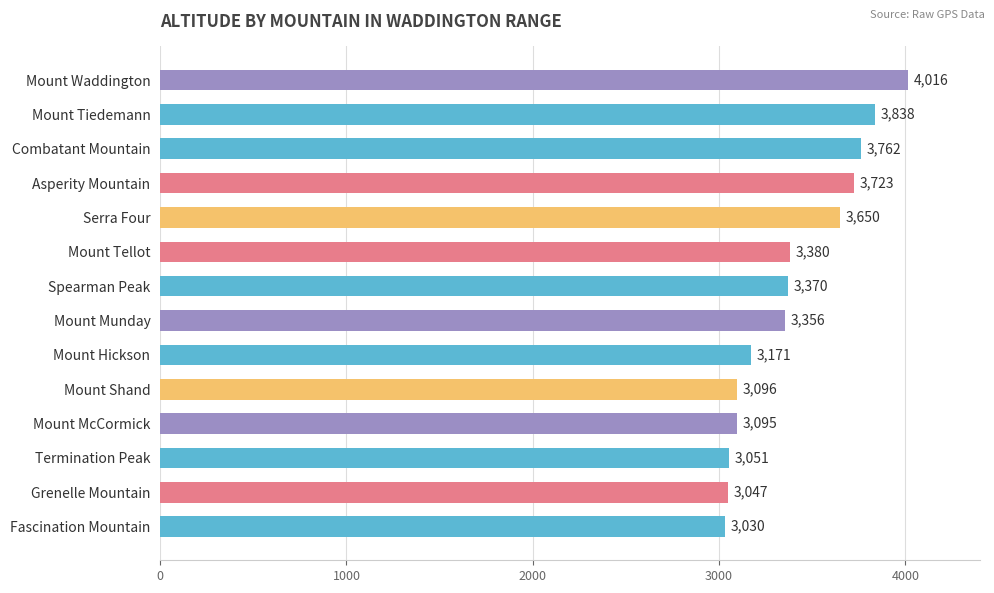

What is the greatest value displayed?

4016